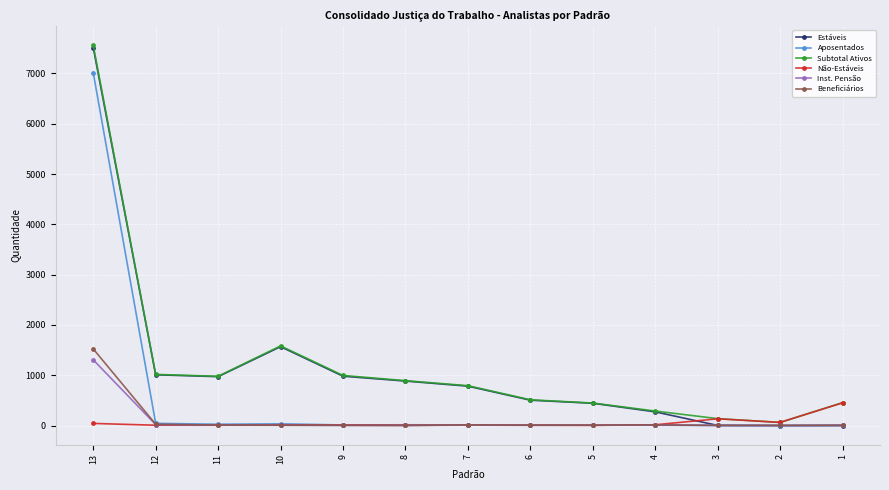

What is the sum of all Aposentados values?

7194